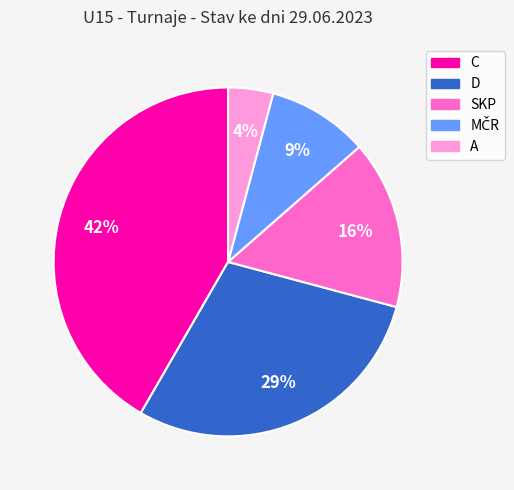

To the nearest percent, what is the average slice percentage?

20%